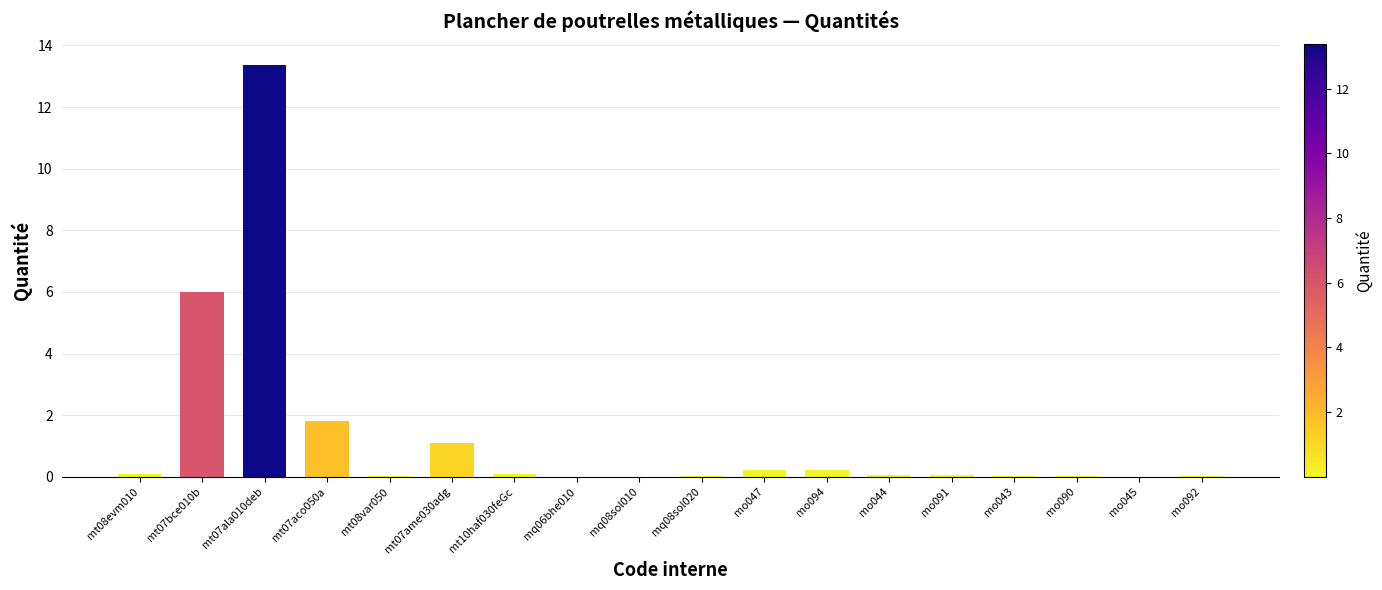

Count the number of categories in the chart.

18